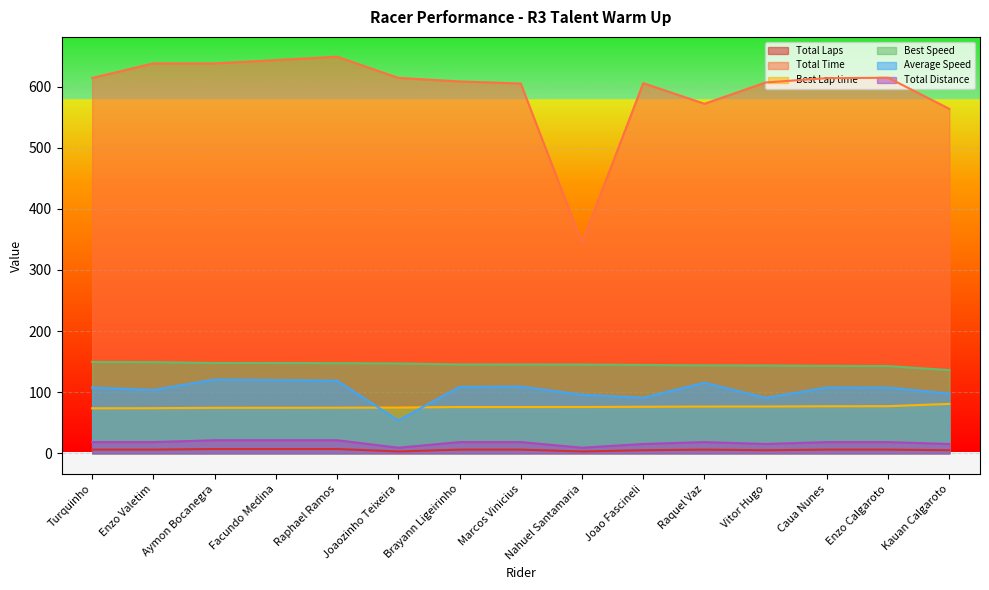

How many categories are shown in the chart?

15